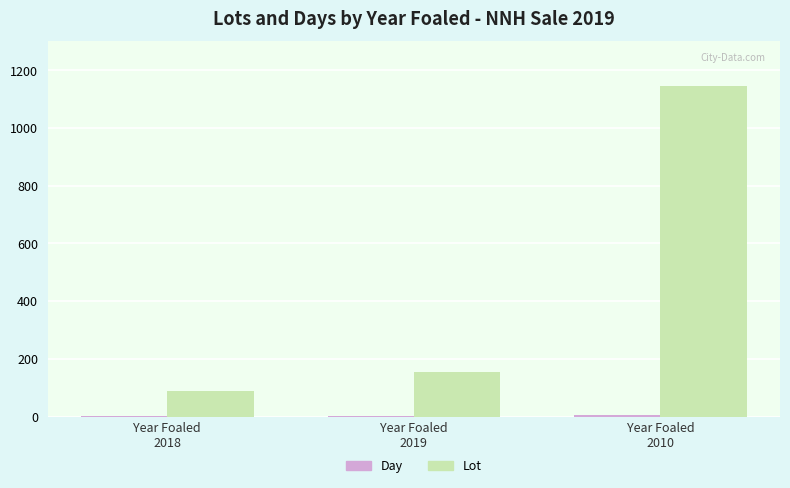

What is the greatest value displayed?

1146